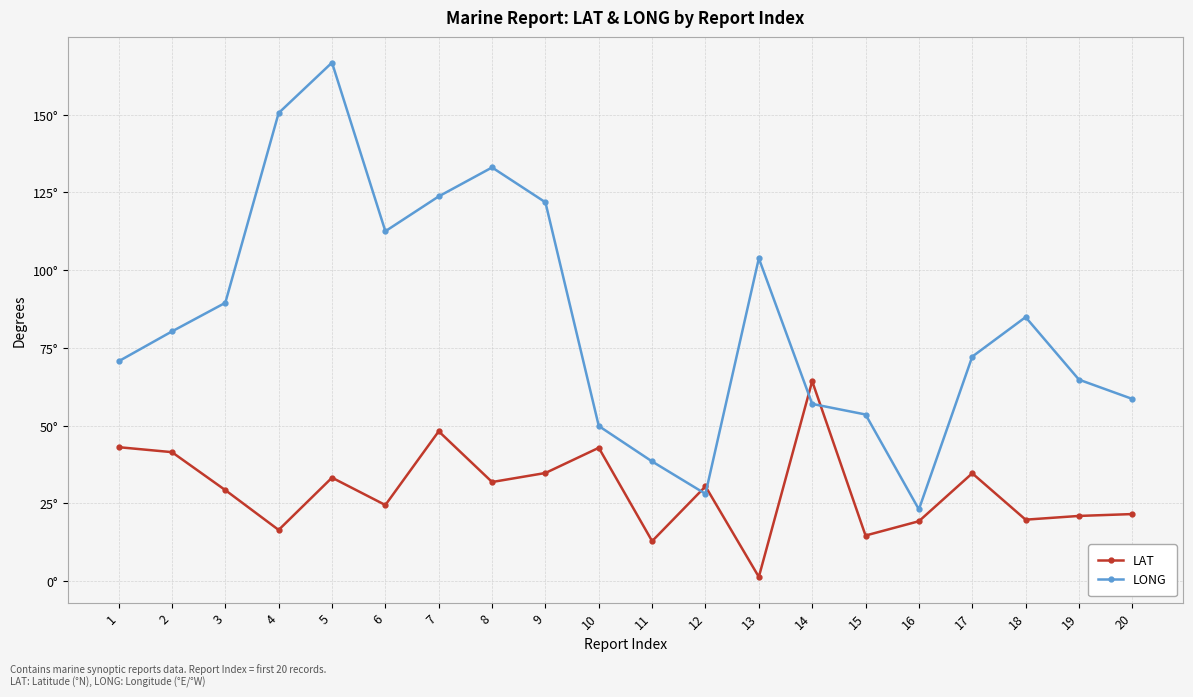

What is the smallest value displayed?

1.4